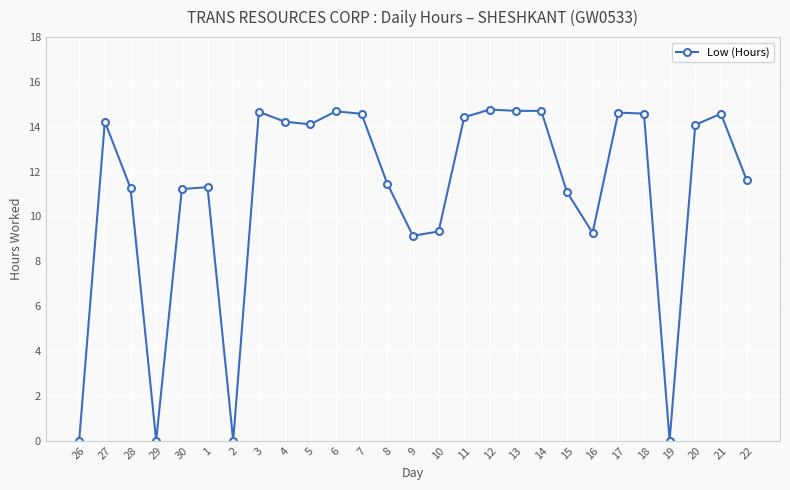

Is this an area chart (filled region under the line)?

No